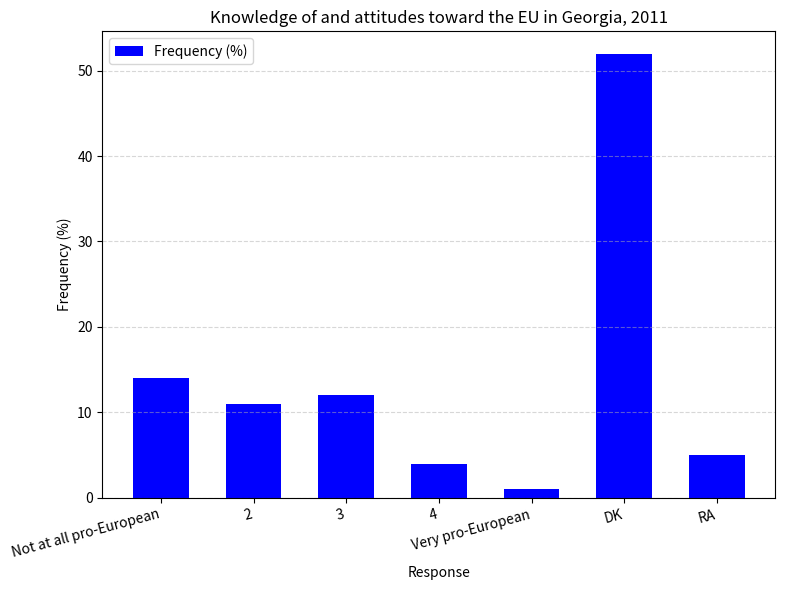

The chart shows a value of 7 at RA. True or false?

False